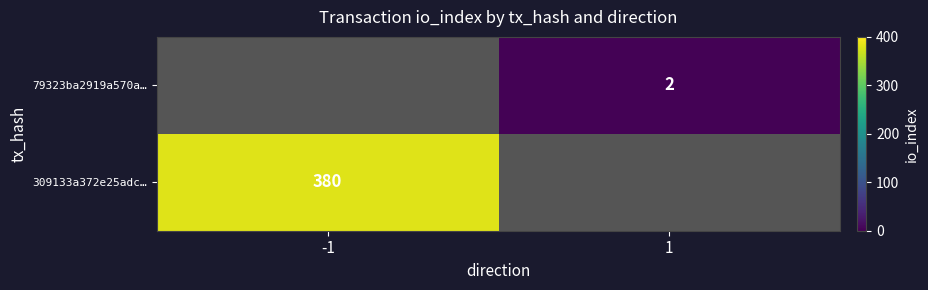

The 309133a372e25adc… series shows 607 at -1. True or false?

False